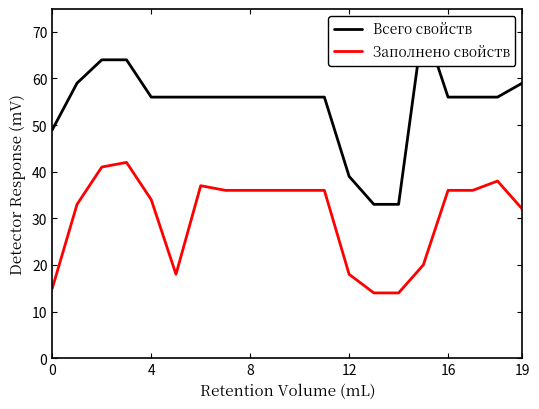

The value of Всего свойств at 16 is 56. True or false?

True